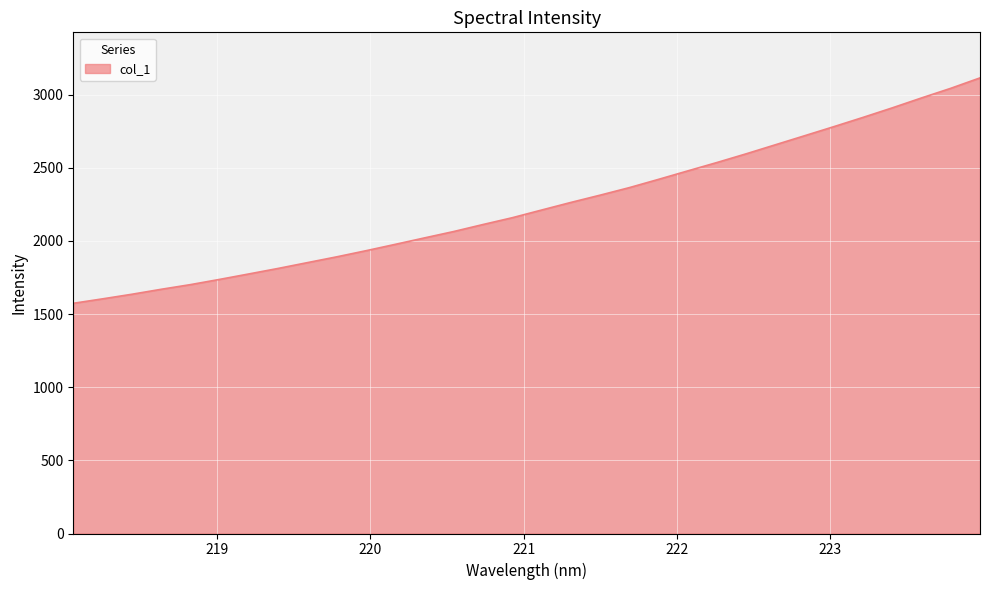

Does the chart have visible grid lines?

Yes